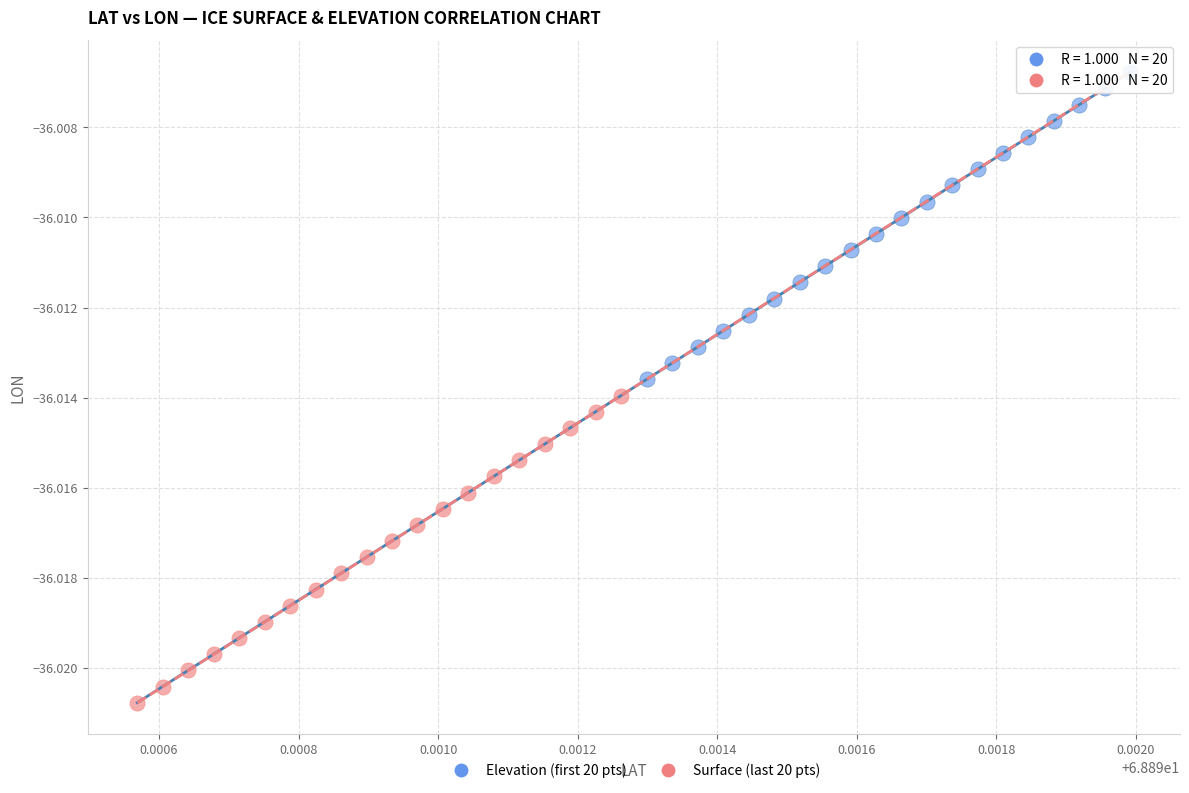

What are all the series names shown in the legend?

Elevation (first 20 pts), Surface (last 20 pts)